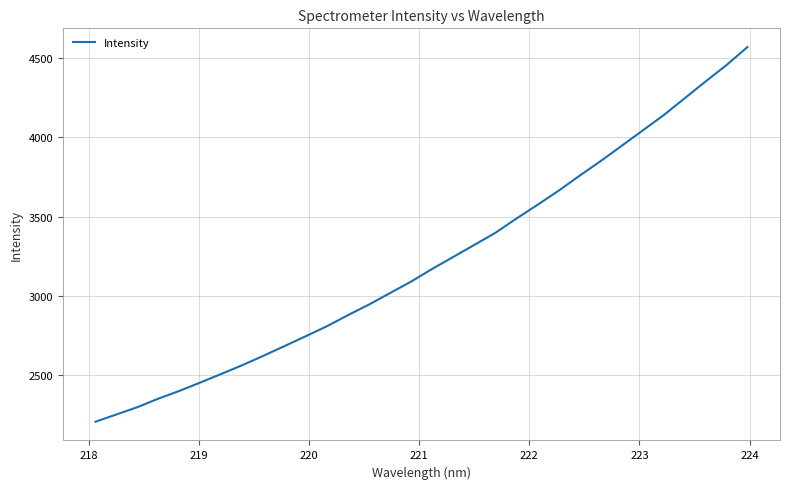

What is the greatest value displayed?

4570.7